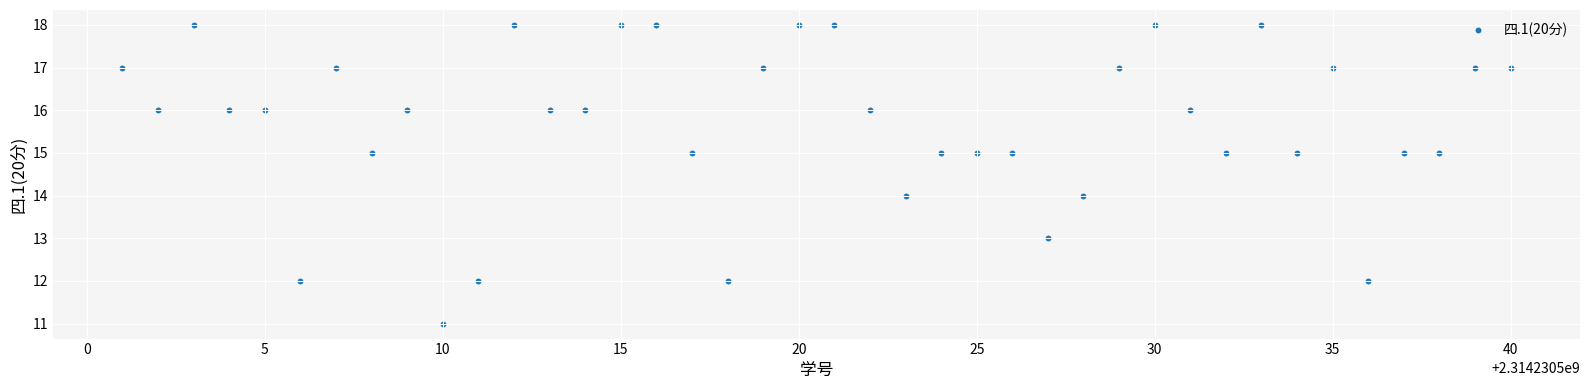

What is the range of X values (max minus min)?

39